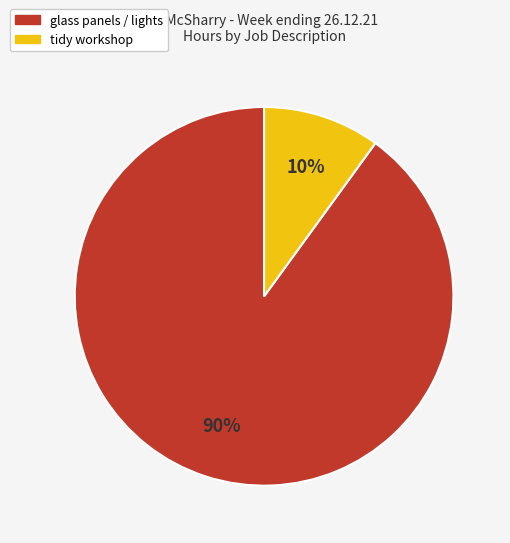

Do tidy workshop and glass panels / lights together represent more than half of the pie?

Yes